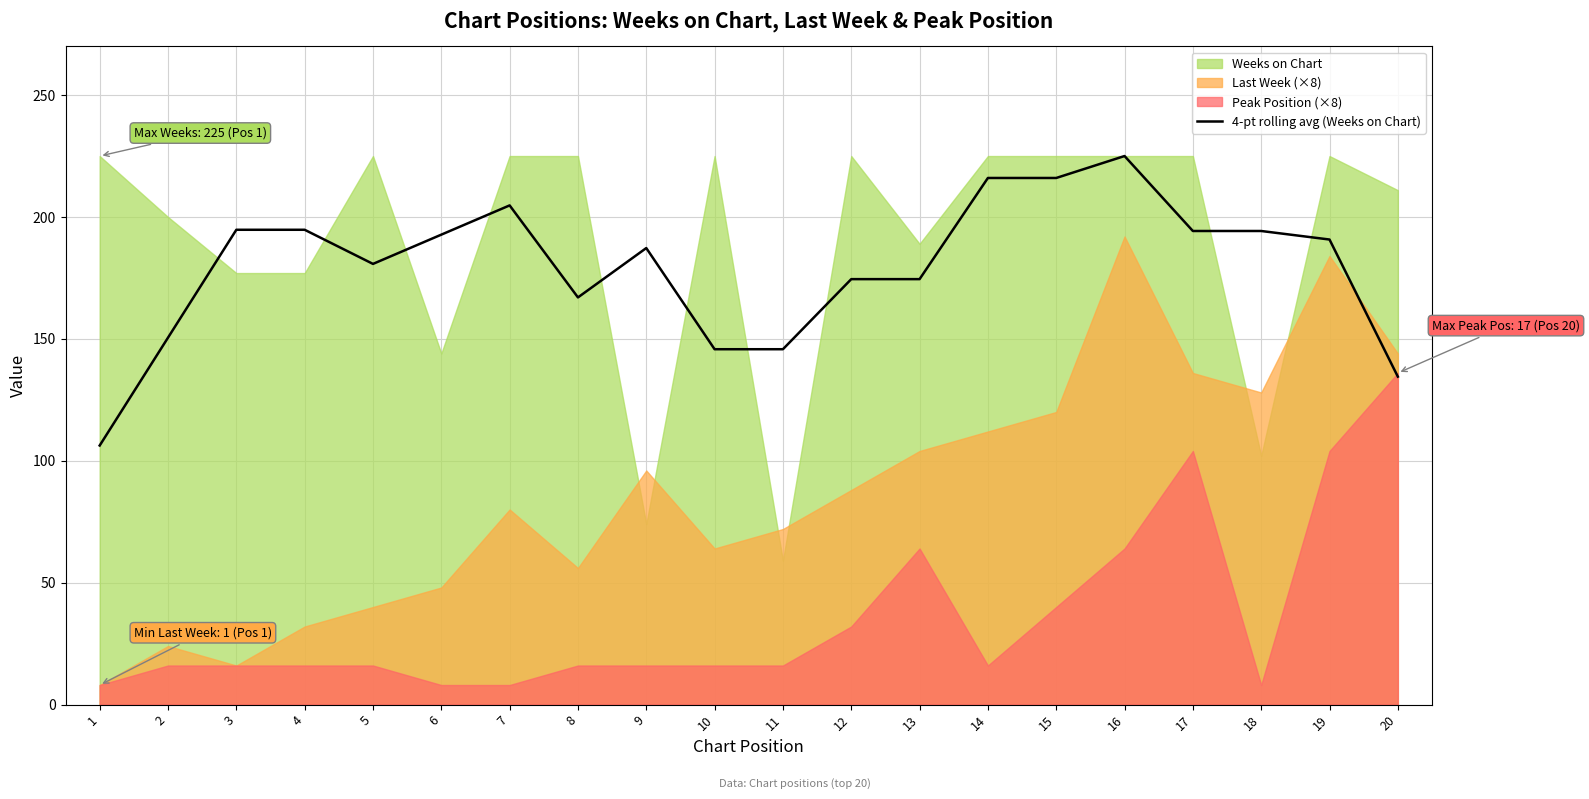

What is the change in value from 12 to 14?

+41.5